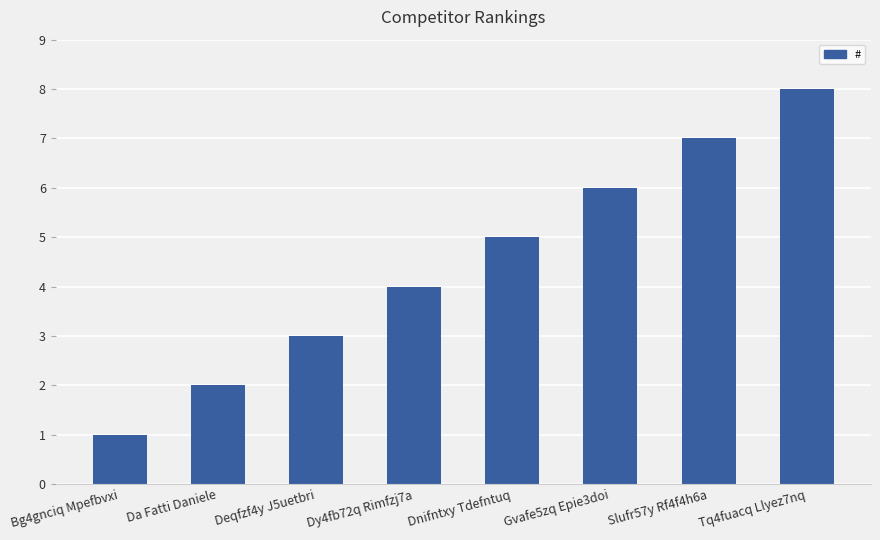

What is the approximate value at Tq4fuacq Llyez7nq?

8